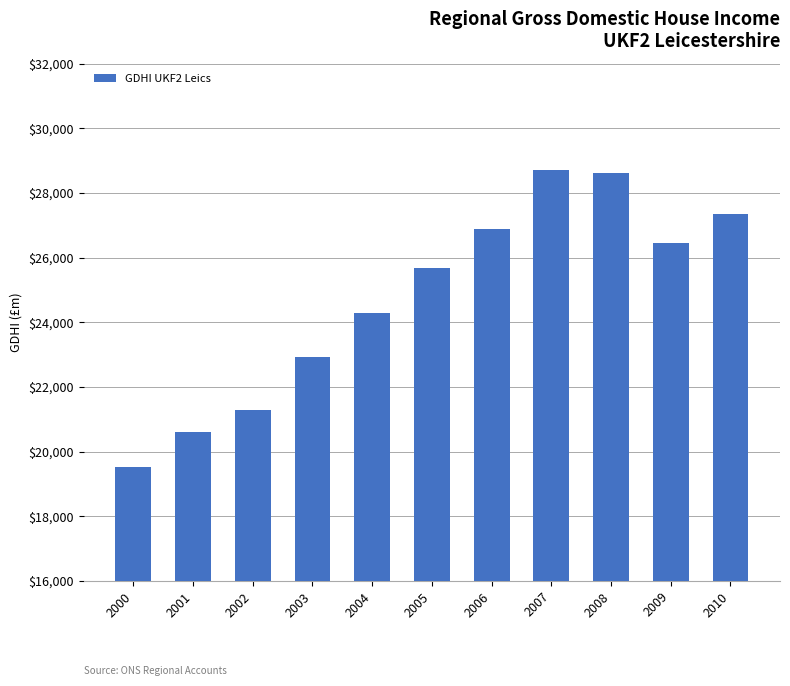

Reading left to right, transcribe all the data shown in this chart.

2000=19519	2001=20592	2002=21286	2003=22930	2004=24270	2005=25677	2006=26894	2007=28714	2008=28611	2009=26442	2010=27333